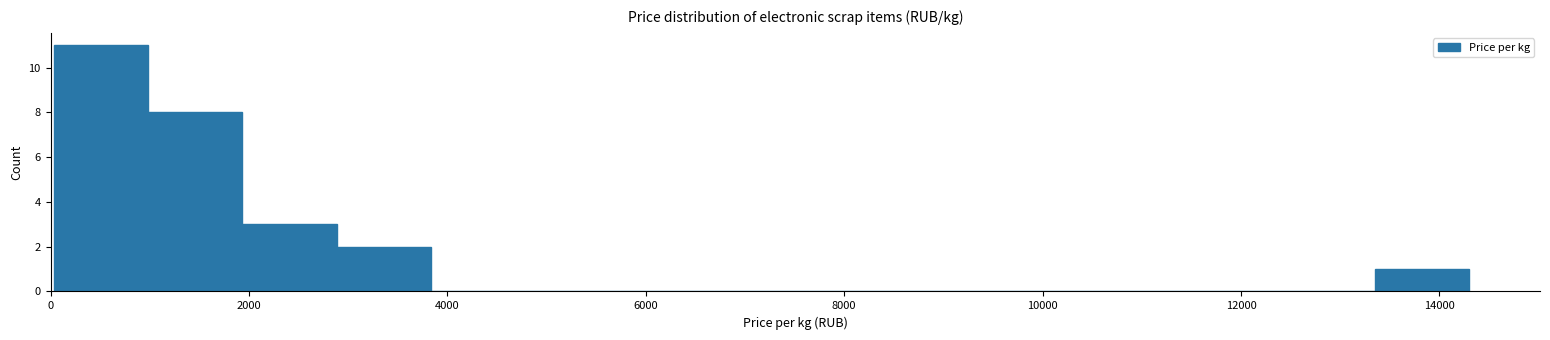

How tall is the bar that spans 13400 to 14400 on the x-axis? Neither the bar edges nor the heights are printed on the chart, so give them approximately, as read against the axes.

1